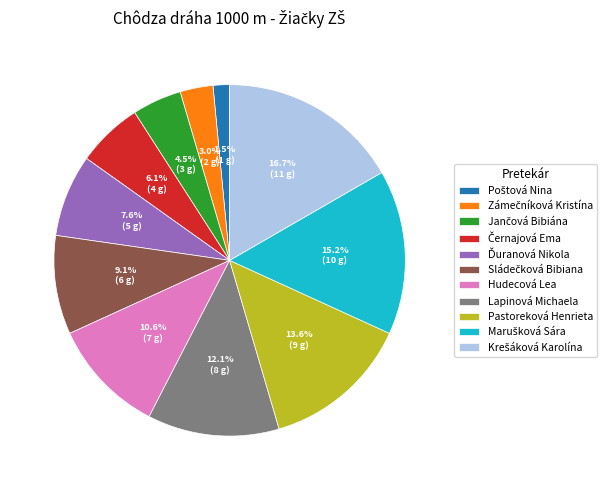

Combined, what portion of the pie is Hudecová Lea and Lapinová Michaela?

22.7%